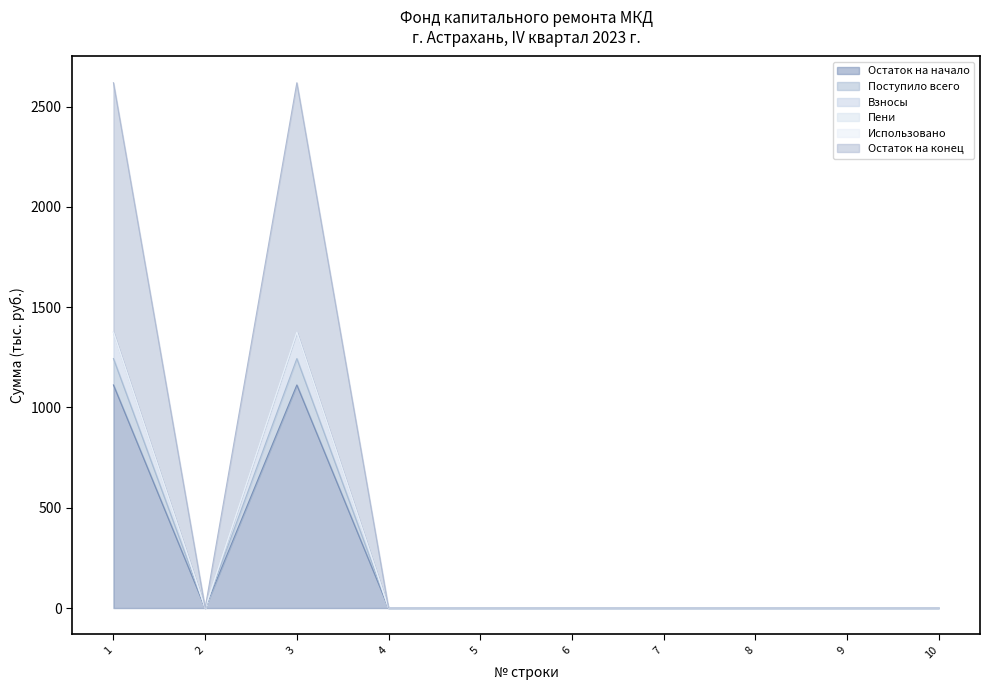

Count the number of categories in the chart.

10